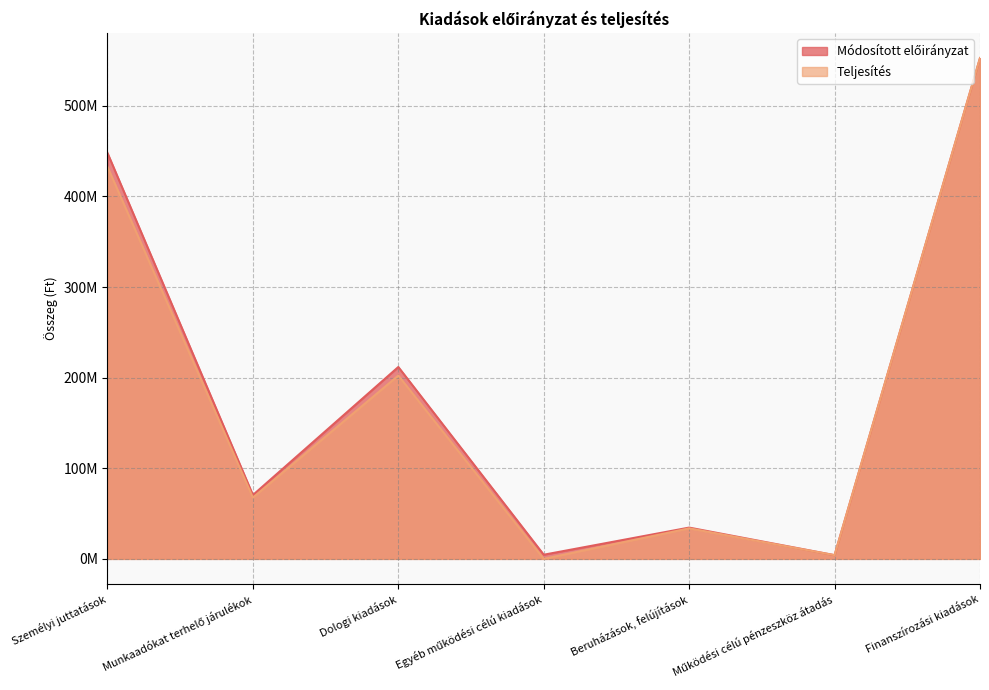

What position from the left is Működési célú pénzeszköz átadás?

6